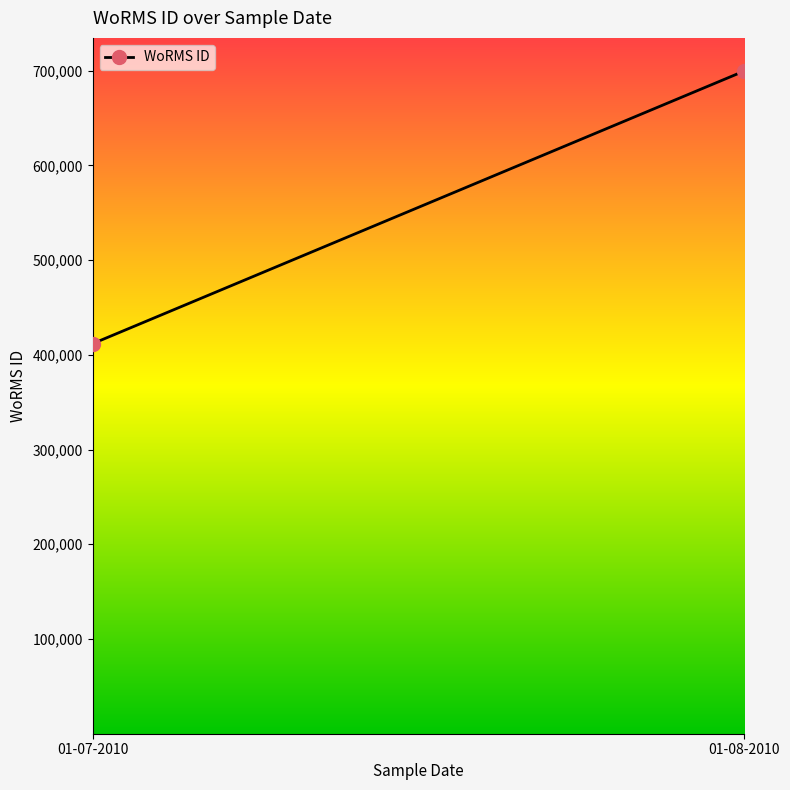

What is the smallest value displayed?

411792